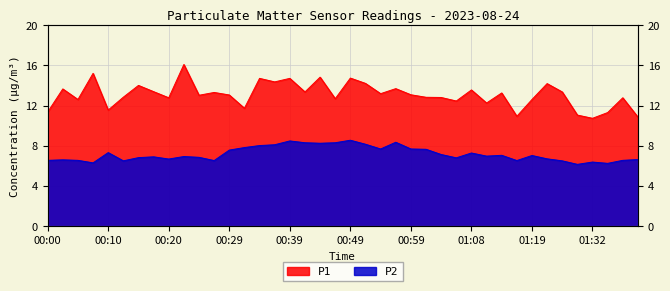

At 00:37, list the series in order from largest to smallest.

P1, P2